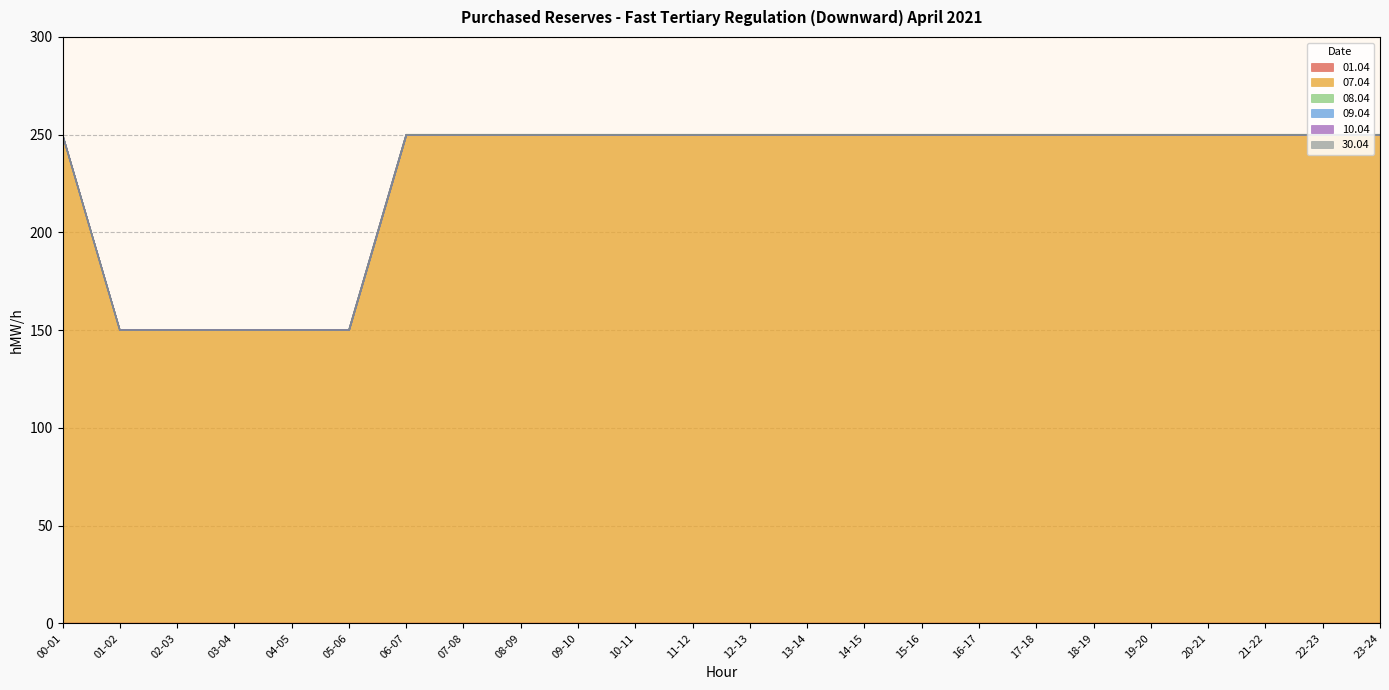

What is the maximum value shown in the chart?

250